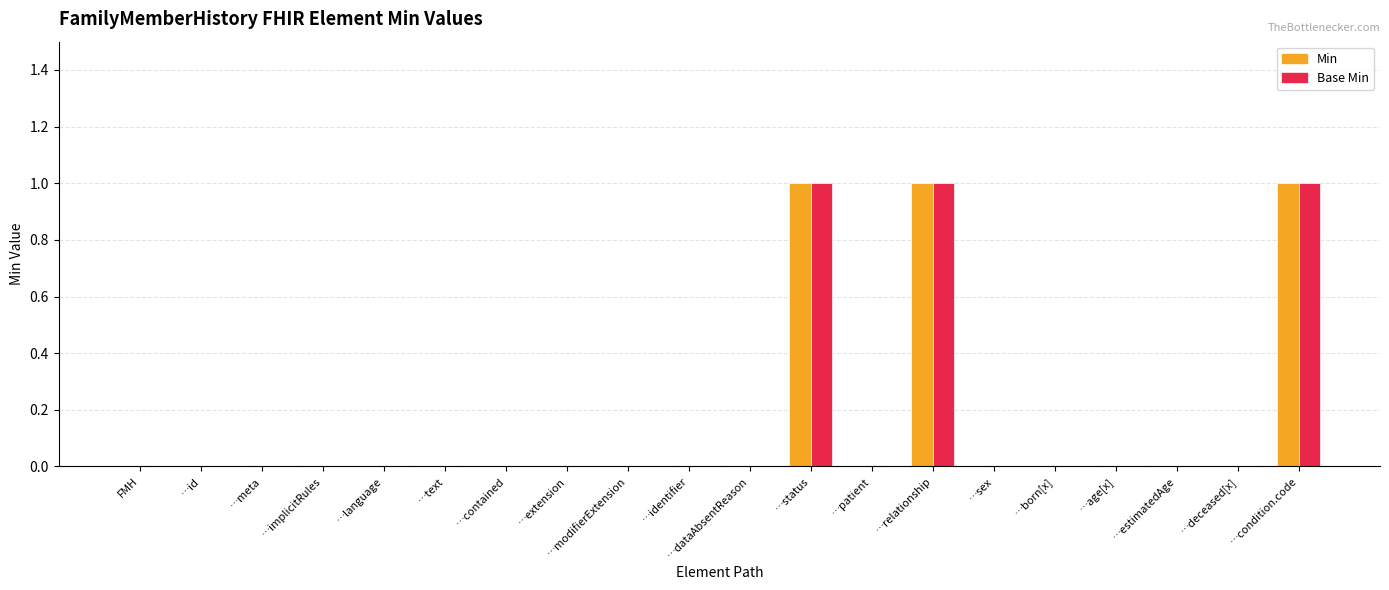

Is the value of Min at …implicitRules greater than the value of Base Min at …condition.code?

No